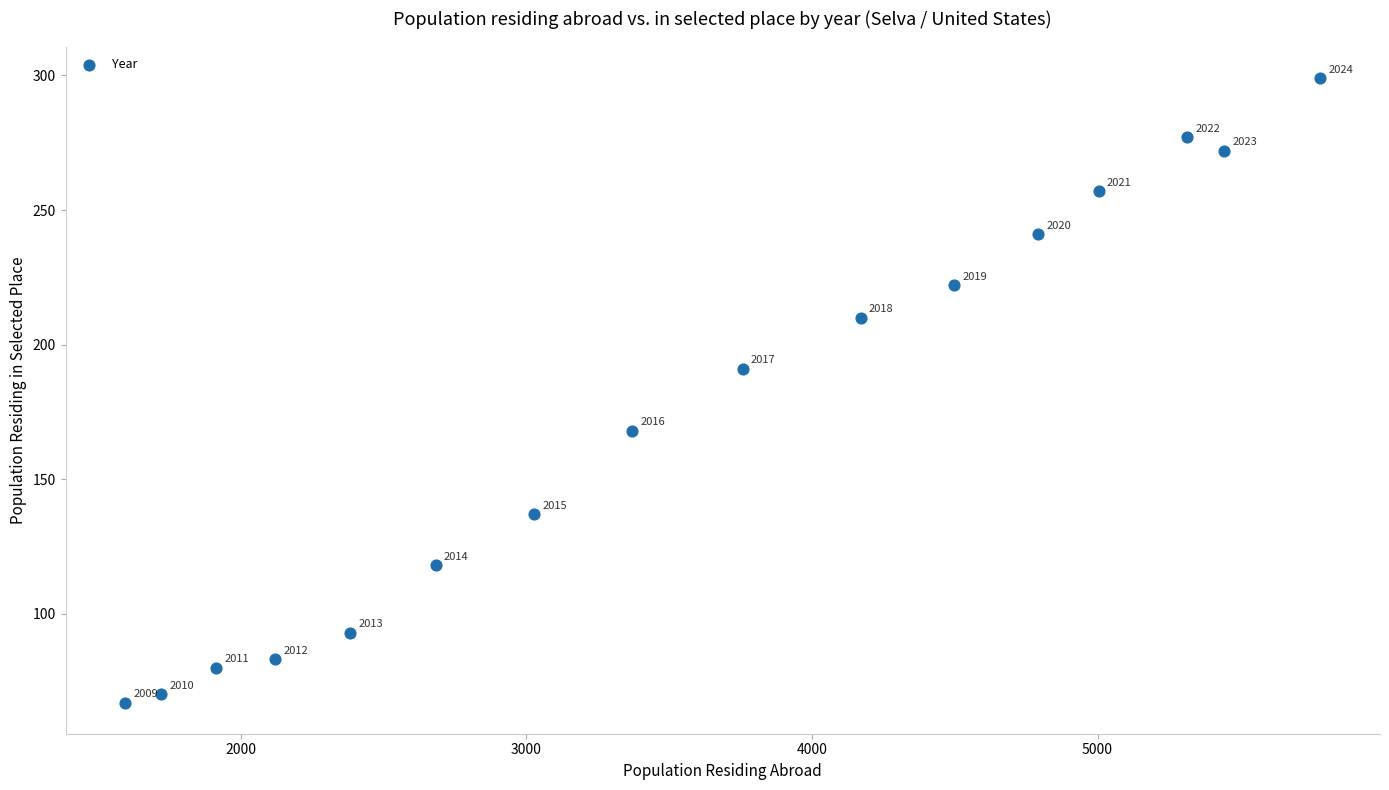

What Y value in the scatter plot is closest to 183?

191